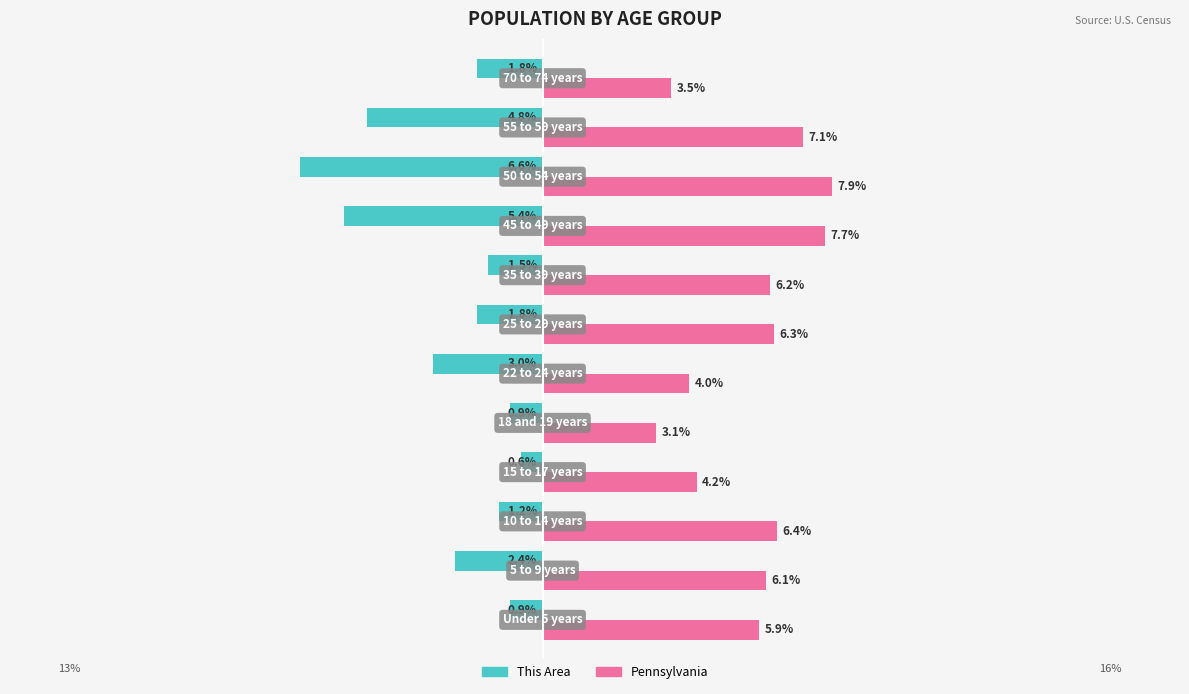

What are all the series names shown in the legend?

This Area, Pennsylvania